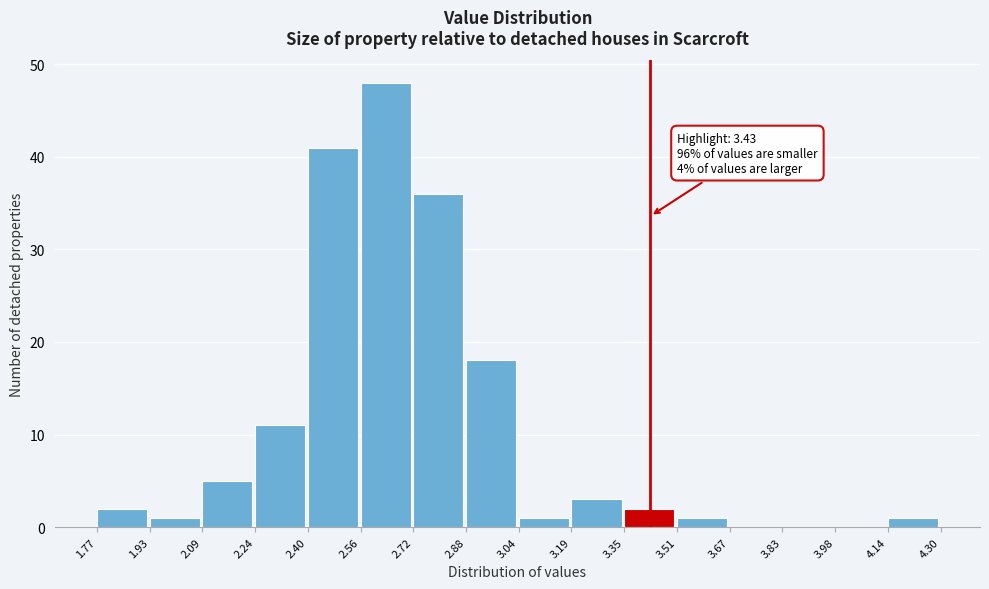

Which range on the x-axis has the tallest bar?

2.56 to 2.72